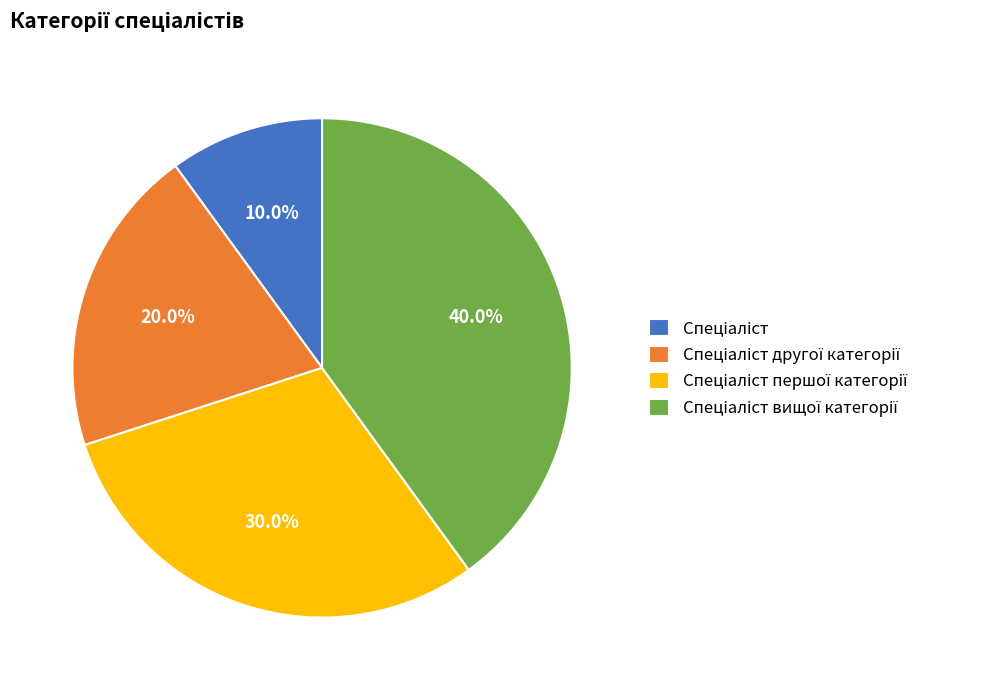

Does any single category account for the majority?

No